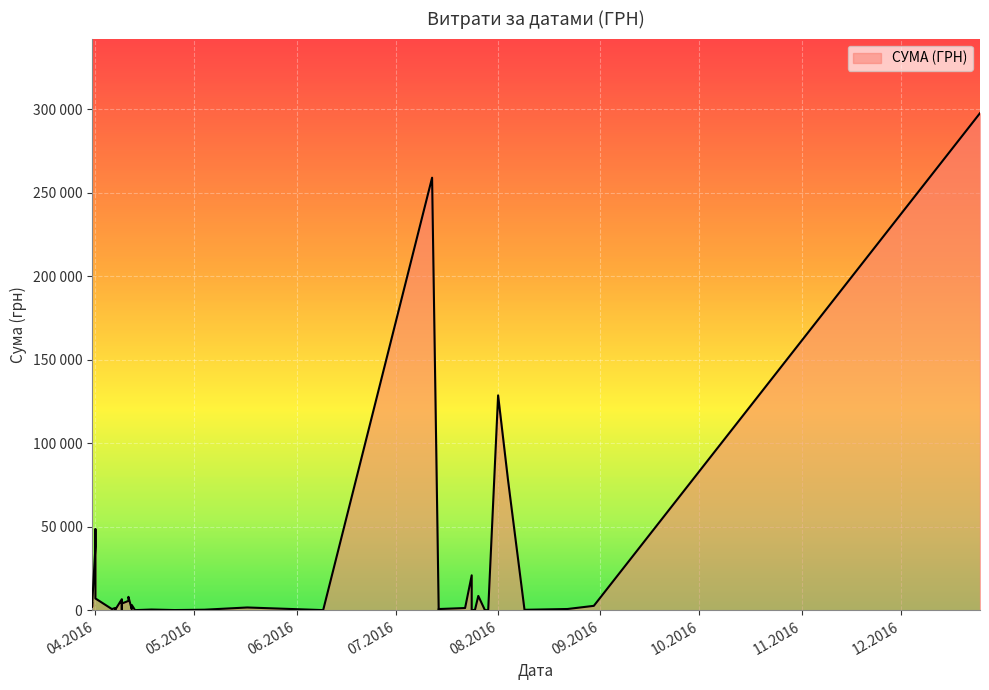

What is the label of the 34th point from the right?

29.07.2016